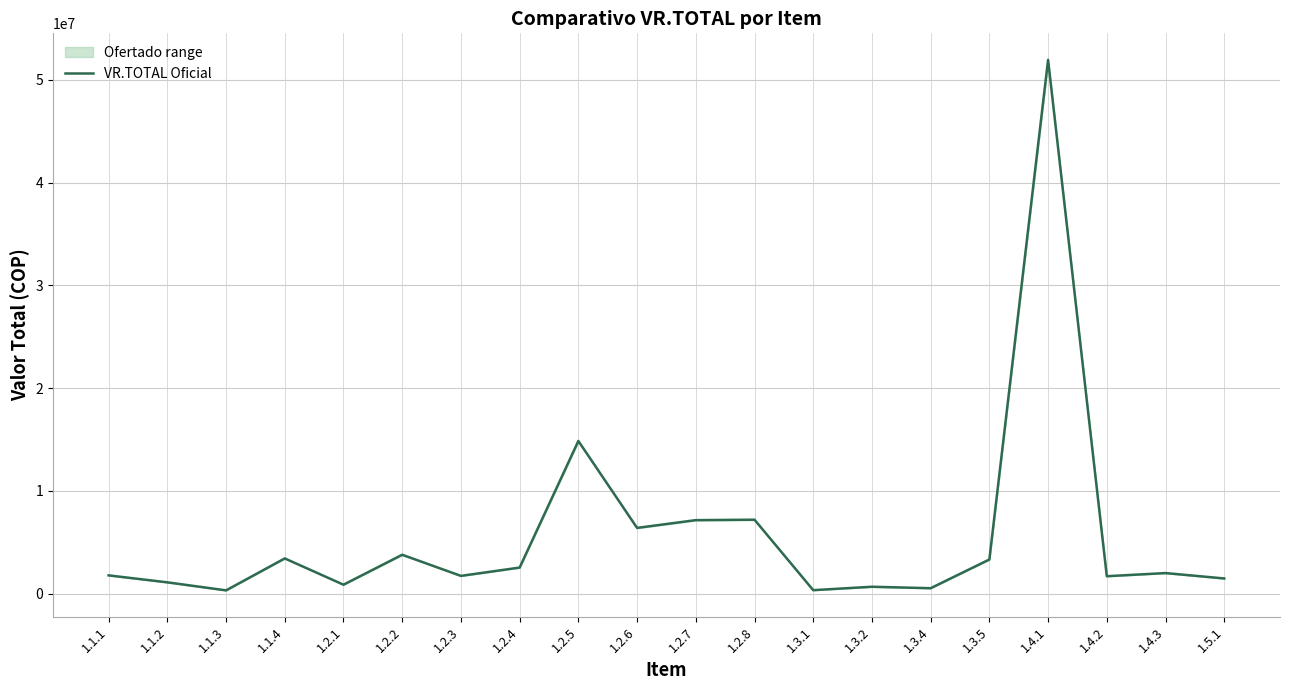

What is the change in value from 1.2.3 to 1.2.4?

+808746